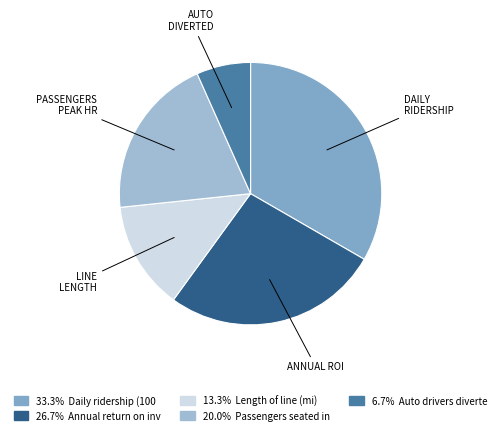

Is there a majority slice in this chart?

No